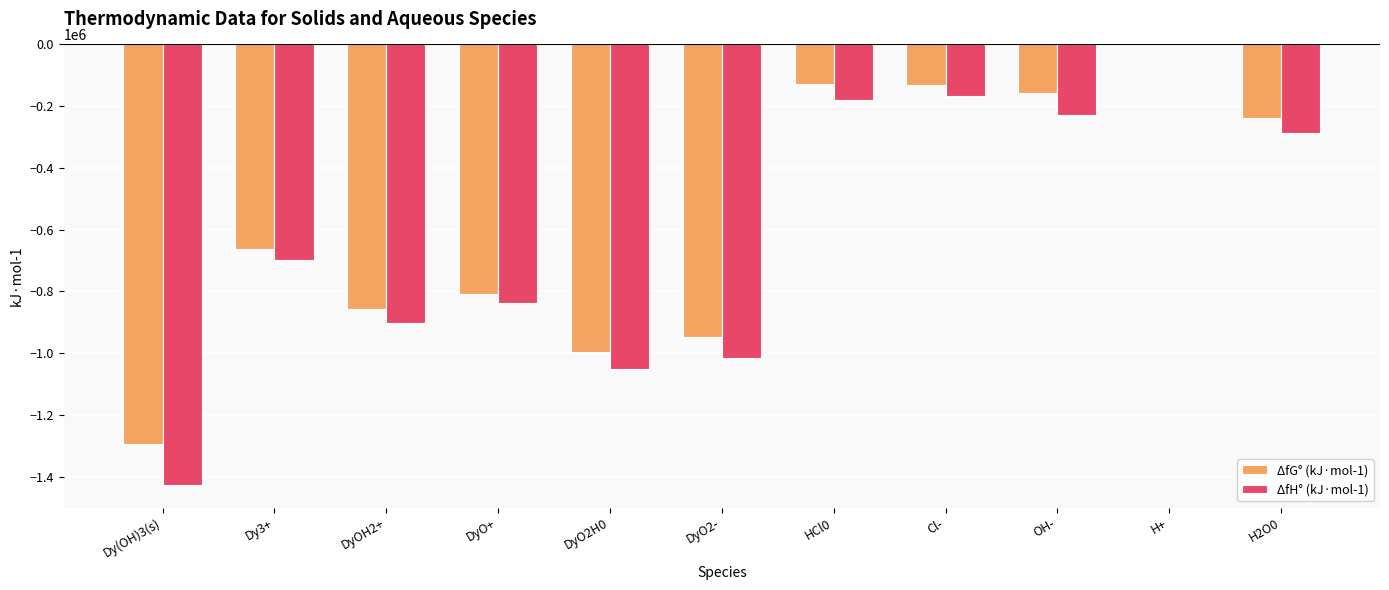

The ΔfG° (kJ·mol-1) series shows -809186 at DyO+. True or false?

True